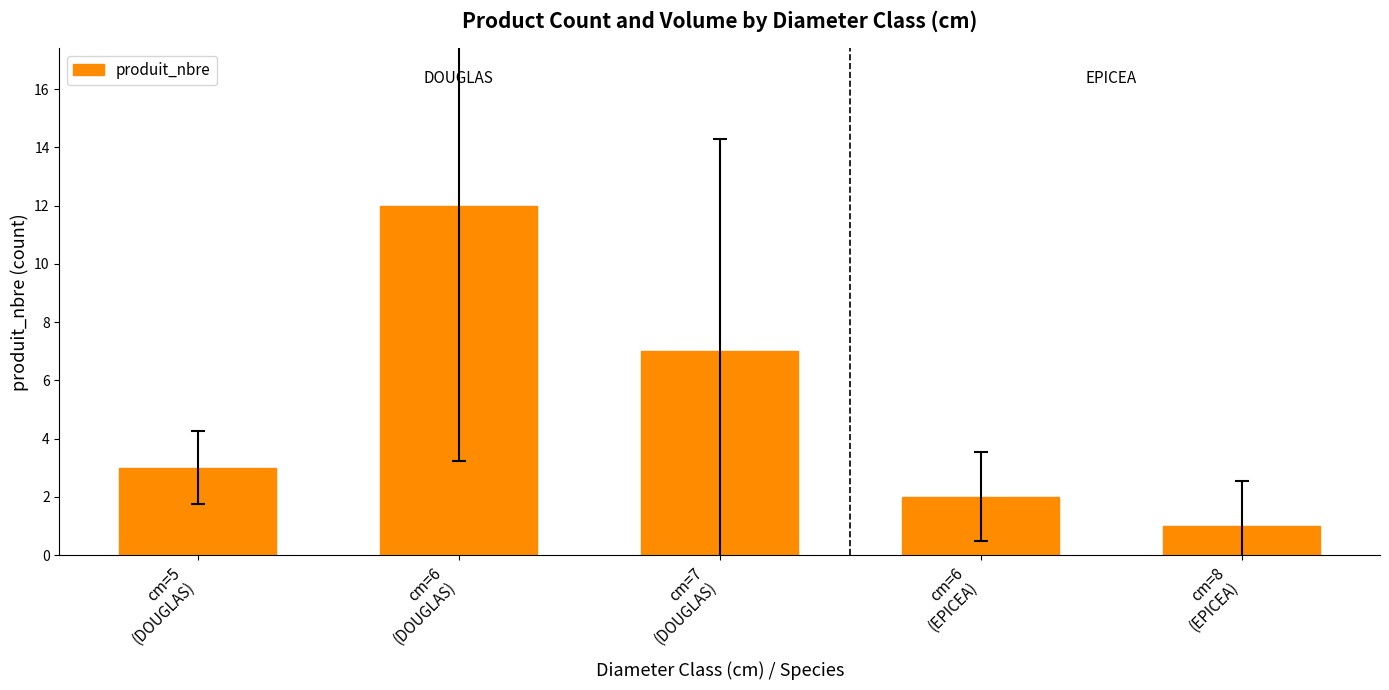

True or false: the data shows 1 at cm=6
(EPICEA).

False